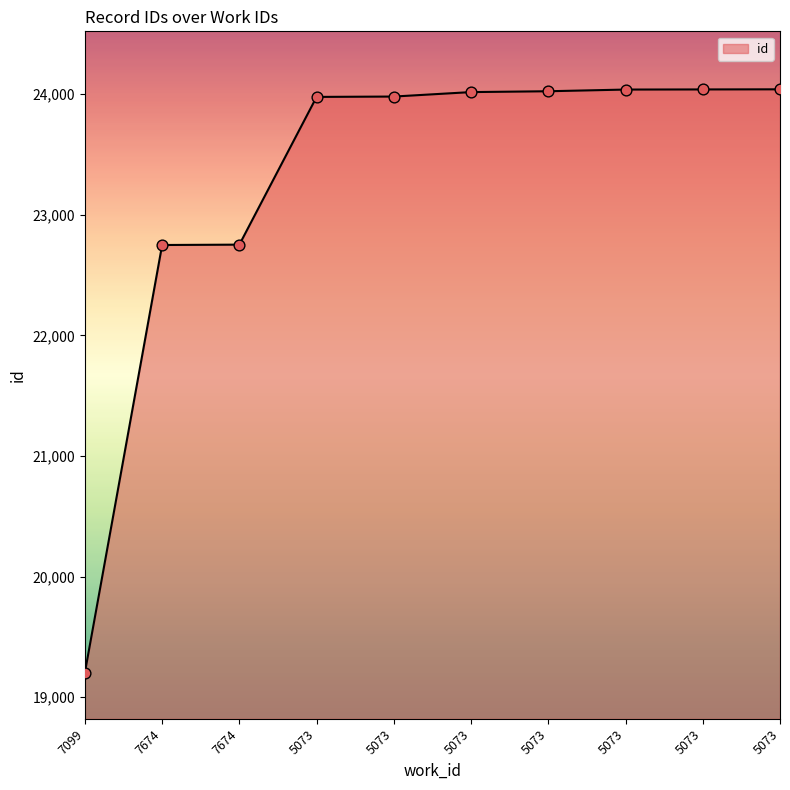

Which has a higher value, 7674 or 5073?

5073